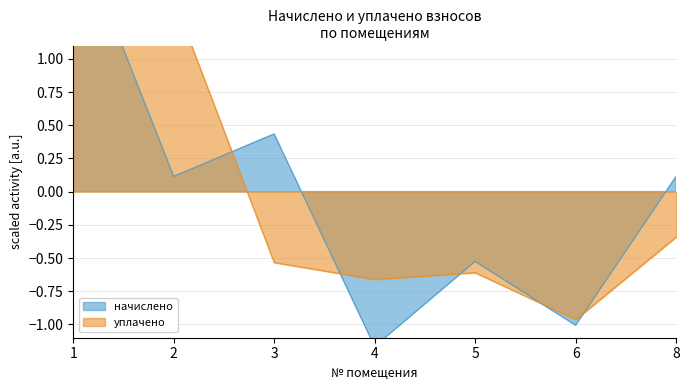

What is the value of the уплачено point at the 3rd from the left?

-0.5